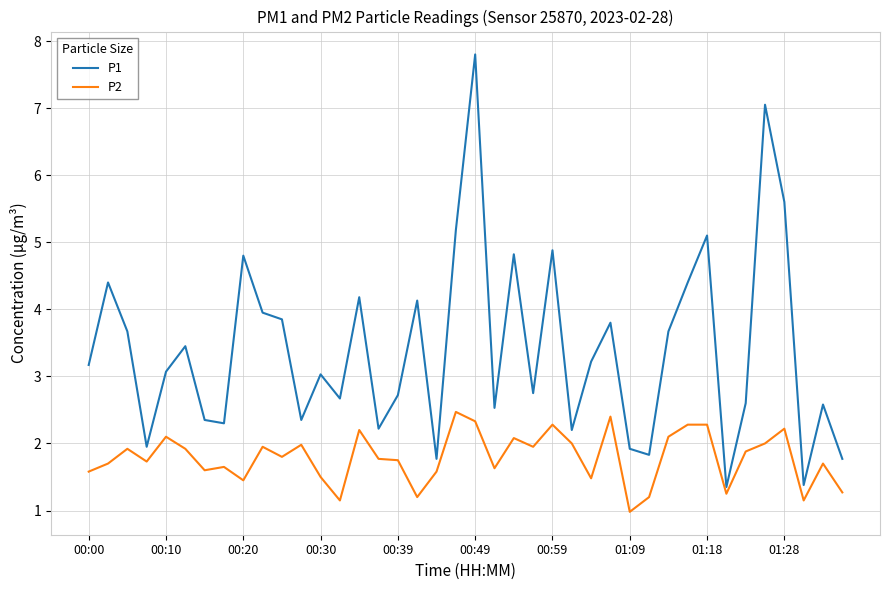

Which series has the widest spread of values?

P1